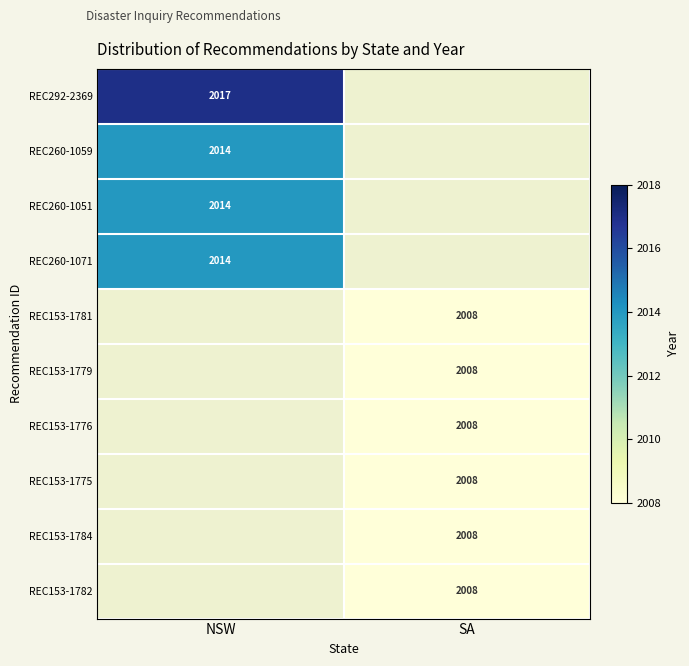

What is the maximum value shown in the chart?

2017.0